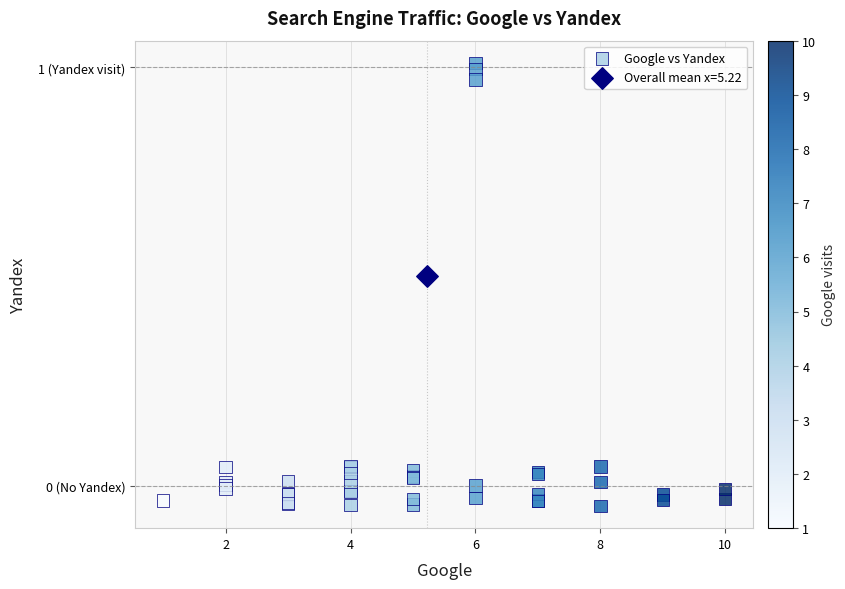

What are all the series names shown in the legend?

Google vs Yandex, Overall mean x=5.22